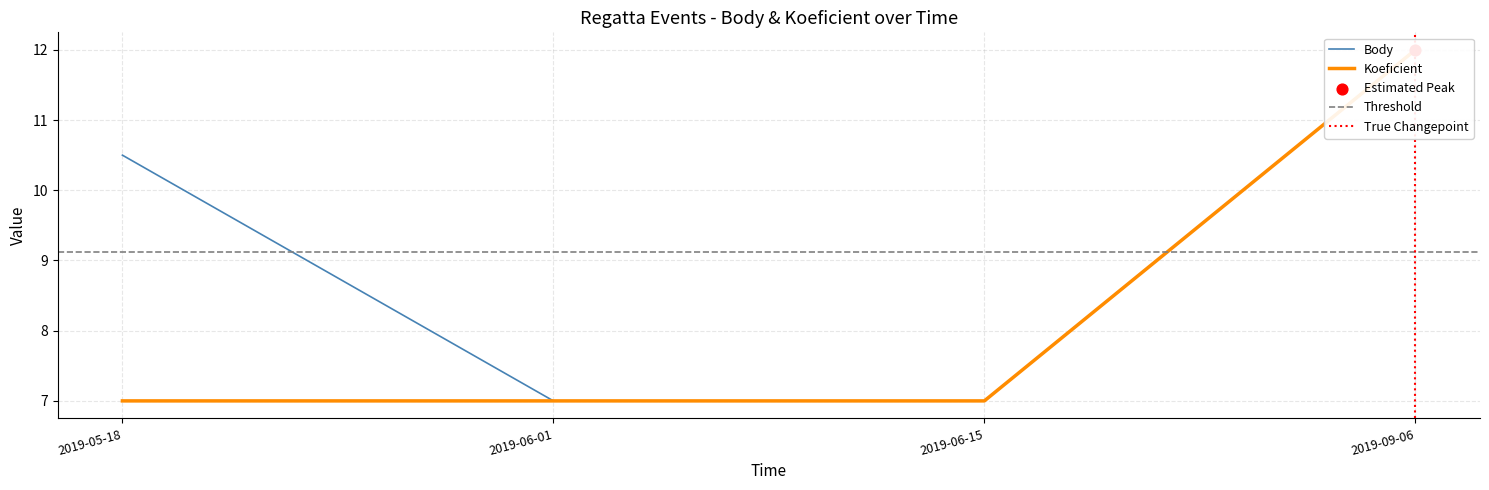

Which series has the largest total across all categories?

Body